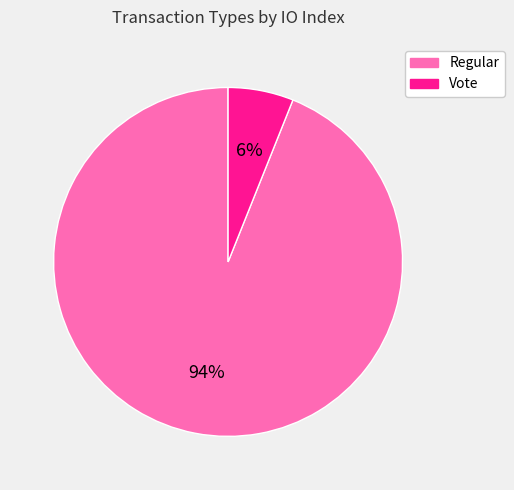

Which category accounts for the majority?

Regular